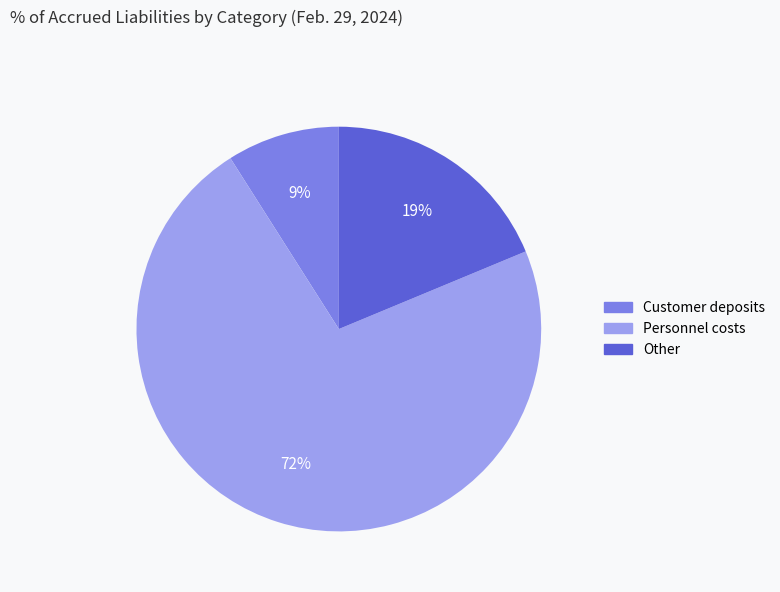

Combined, do Customer deposits and Other account for over 50%?

No